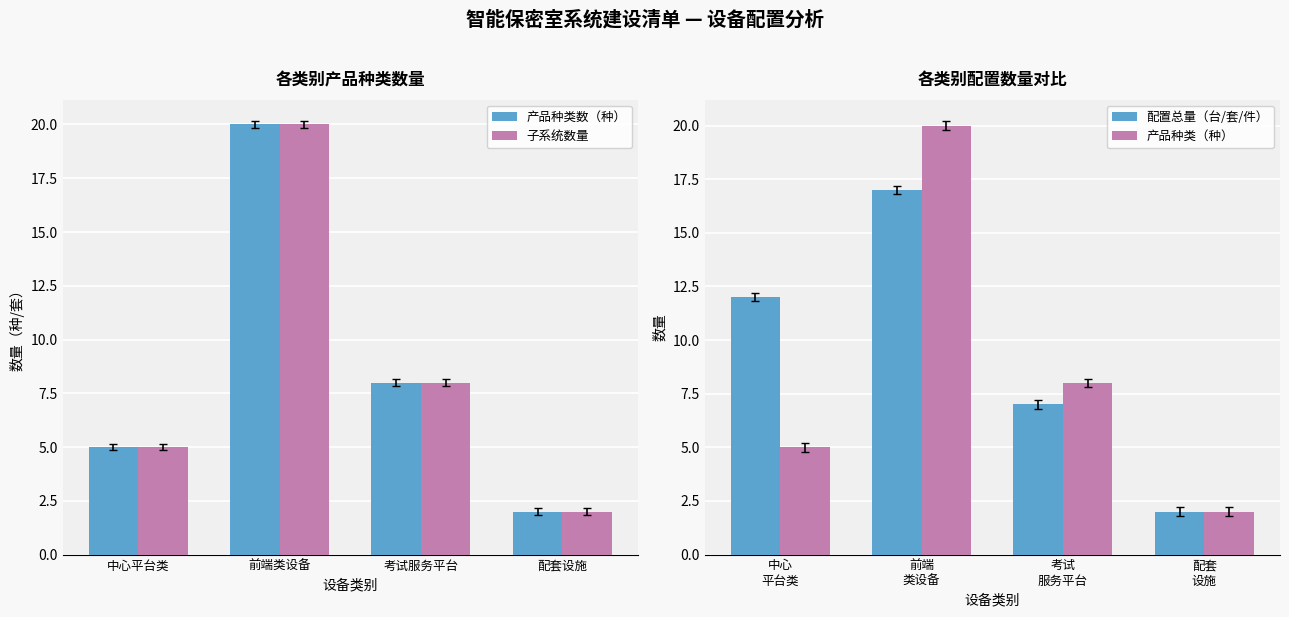

Reading right to left, list all the values displayed in this chart.

产品种类数（种）: 2	8	20	5
子系统数量: 2	8	20	5
配置总量（台/套/件）: 2	7	17	12
产品种类（种）: 2	8	20	5